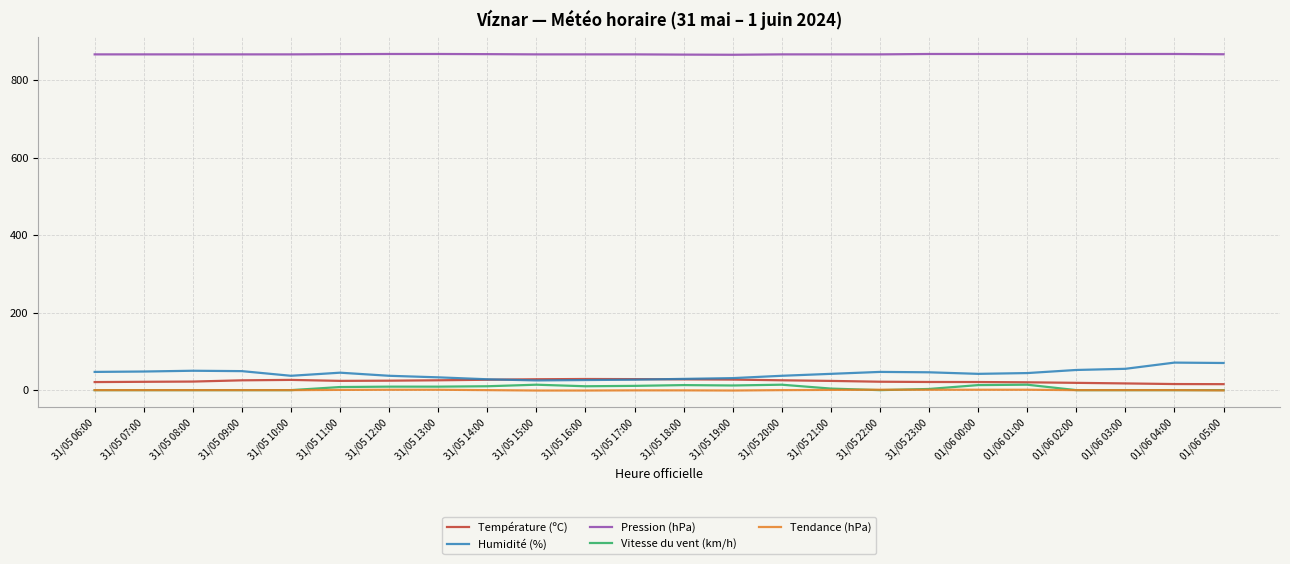

What is the greatest value displayed?

867.0